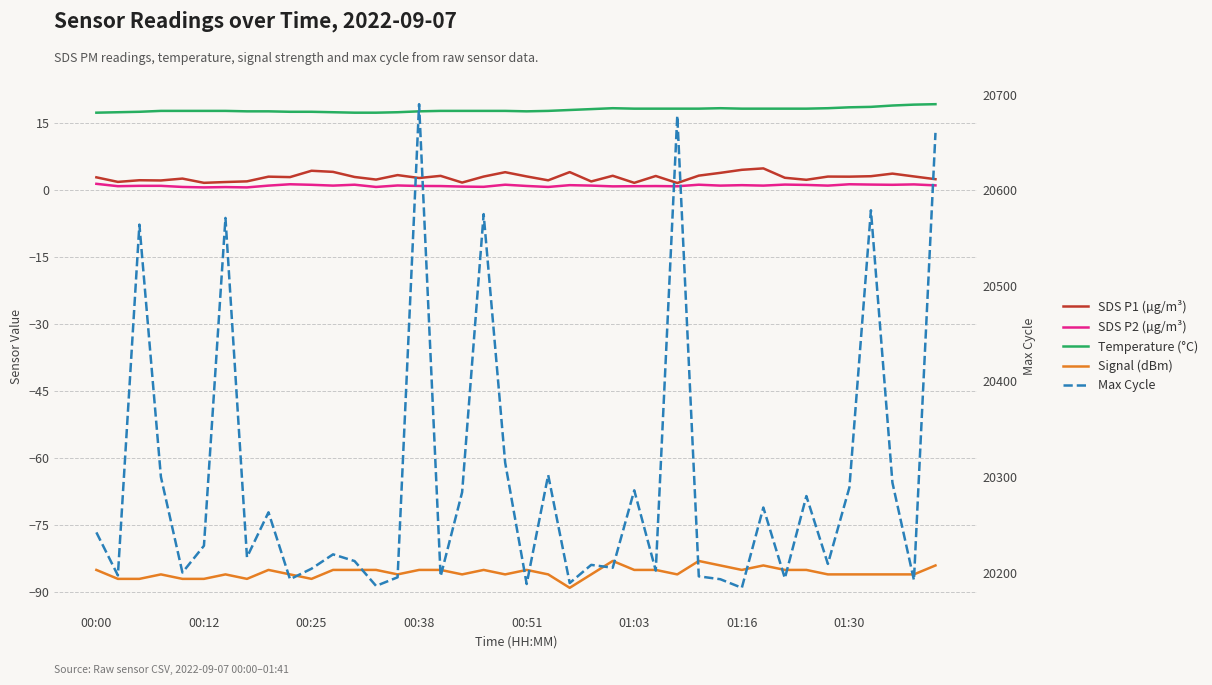

What is the difference between the second highest and second lowest values in the Temperature (°C) series?

1.8